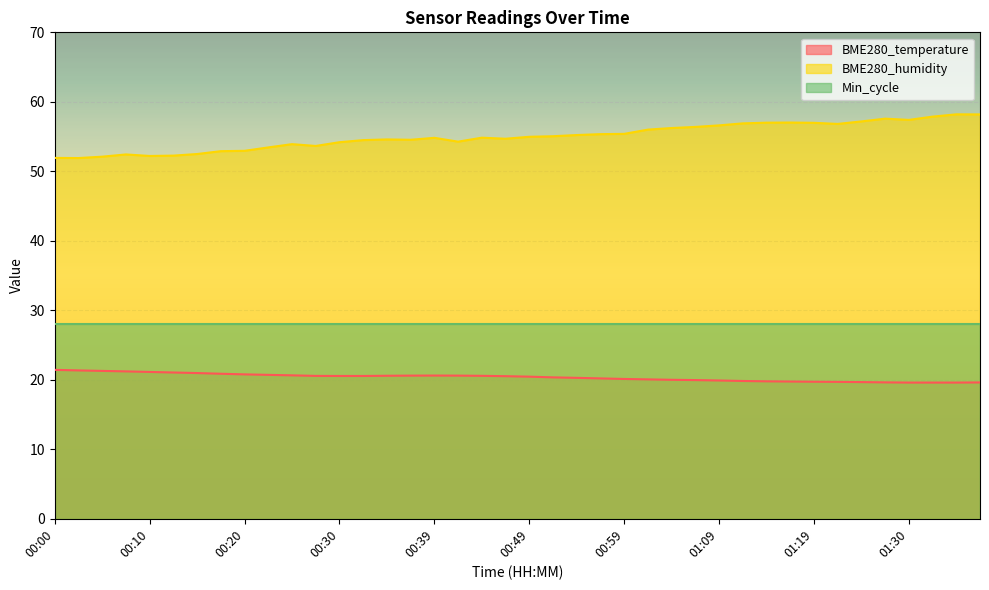

The value of BME280_temperature at 00:47 is 13.1. True or false?

False